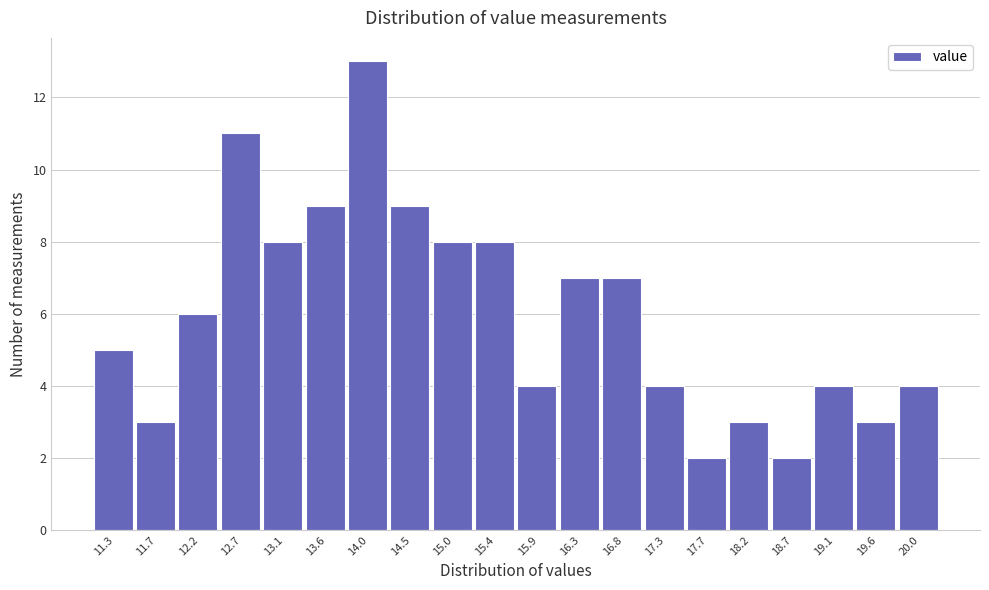

Reading right to left, extract all data points from this chart.

20.0=4	19.6=3	19.1=4	18.7=2	18.2=3	17.7=2	17.3=4	16.8=7	16.3=7	15.9=4	15.4=8	15.0=8	14.5=9	14.0=13	13.6=9	13.1=8	12.7=11	12.2=6	11.7=3	11.3=5